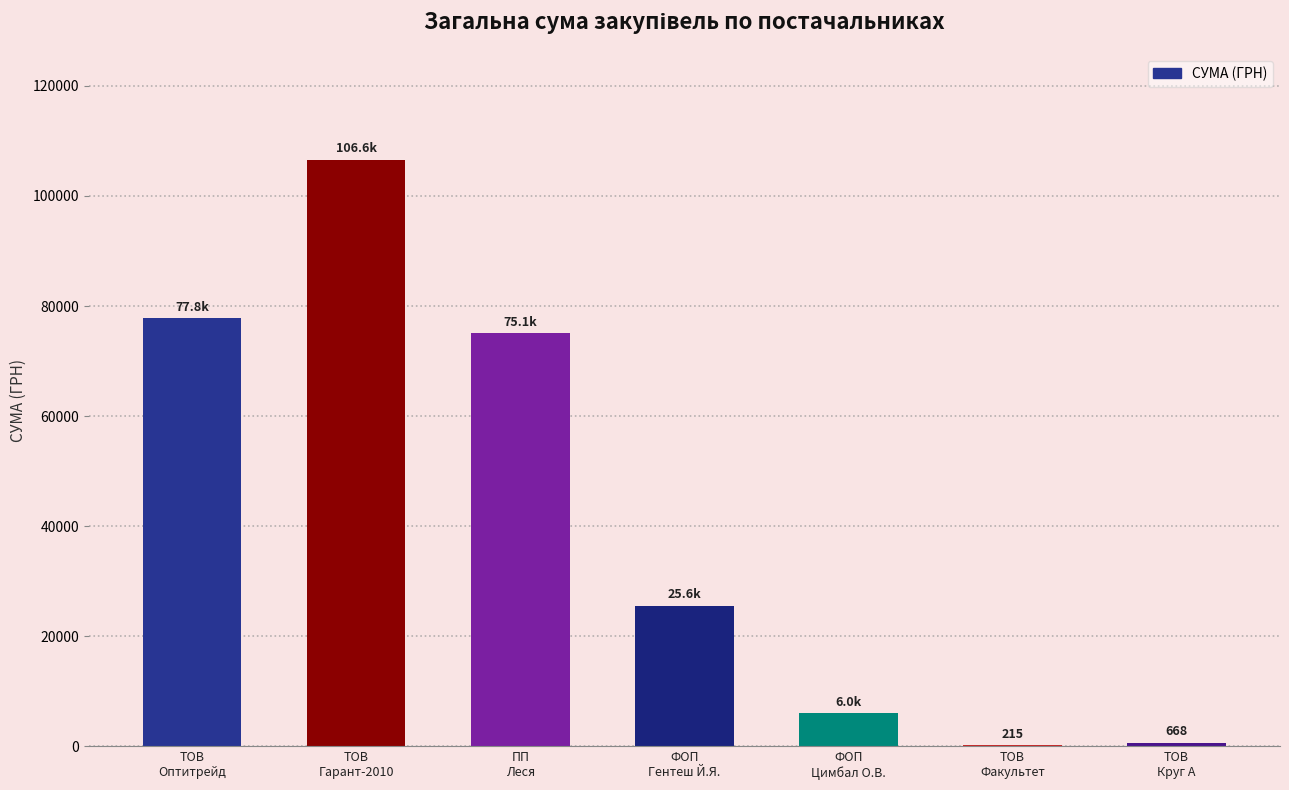

What is the greatest value displayed?

106586.3